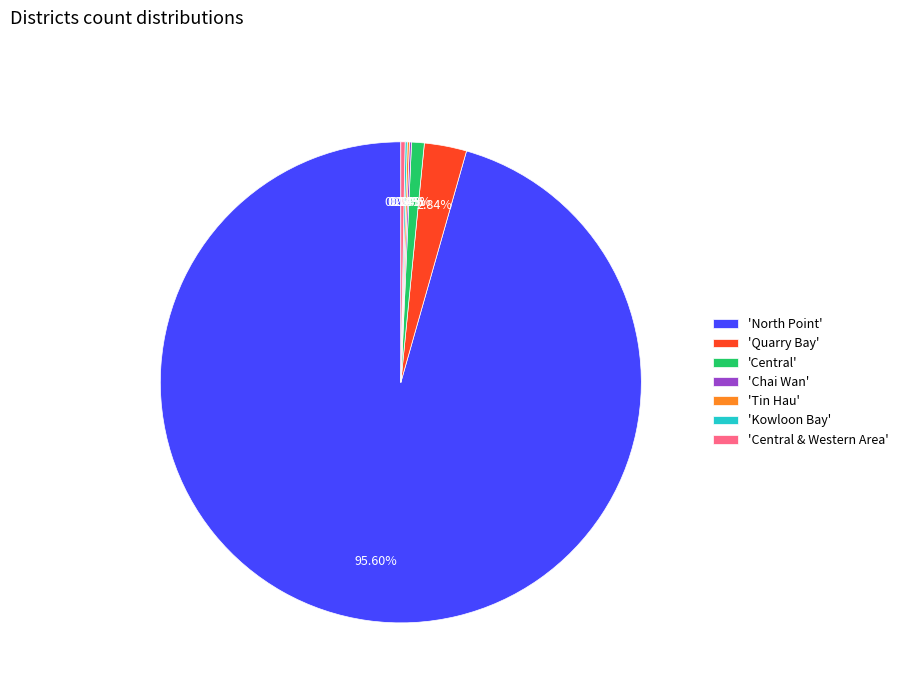

Does any single category account for the majority?

Yes